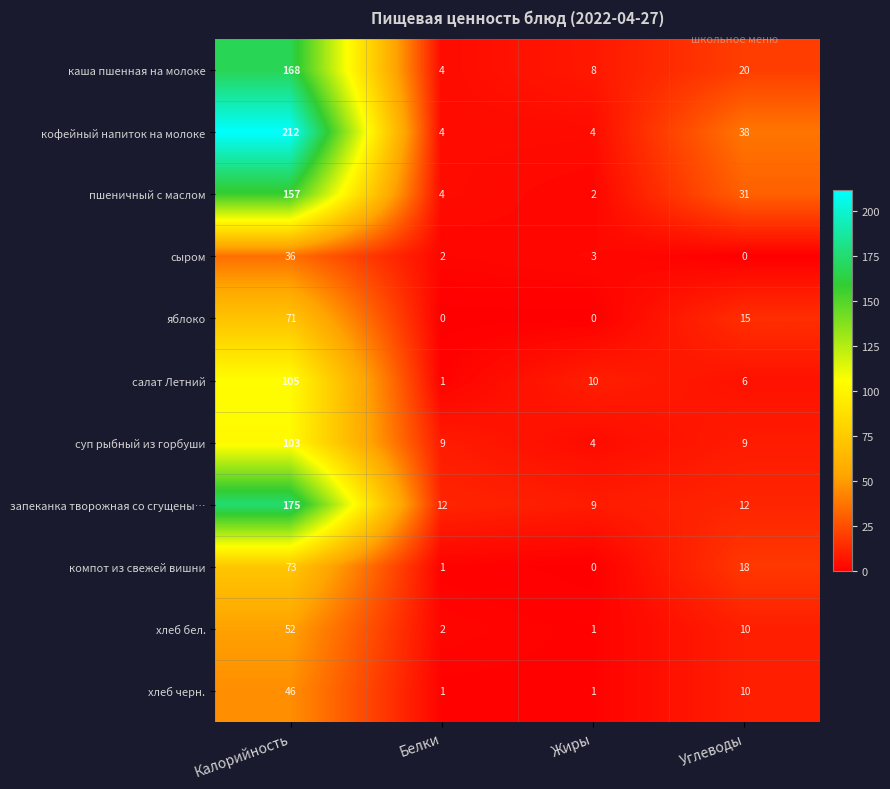

How many хлеб черн. values are between 1 and 46?

4